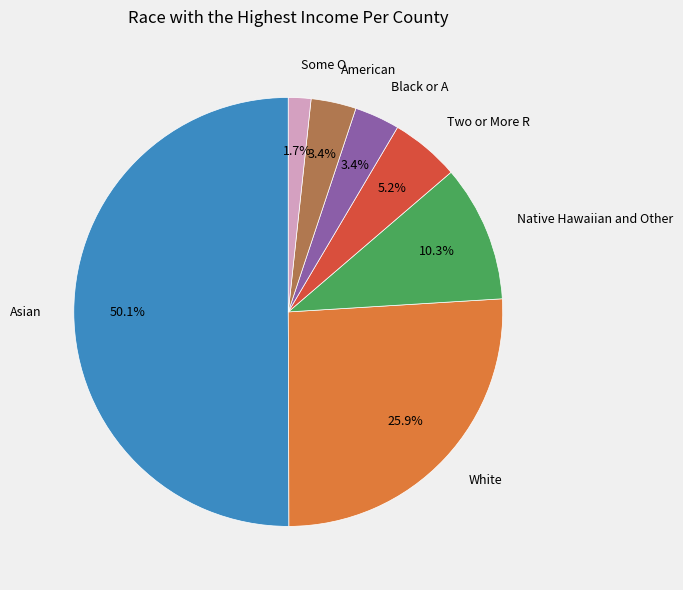

Approximately how many times larger is the value at Native Hawaiian and Other compared to Some O?

6.1